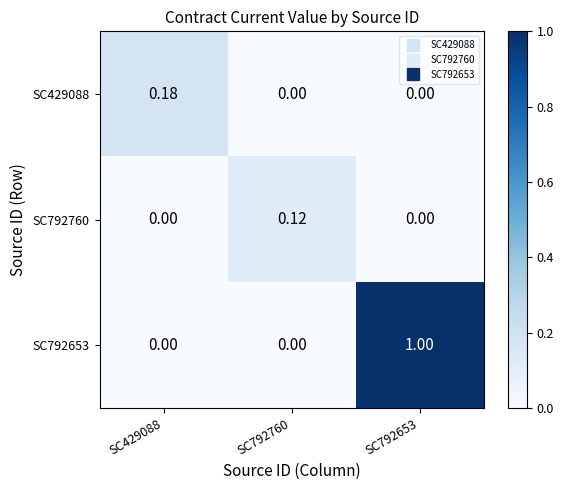

List the series in order of their peak value, highest first.

SC792653, SC429088, SC792760